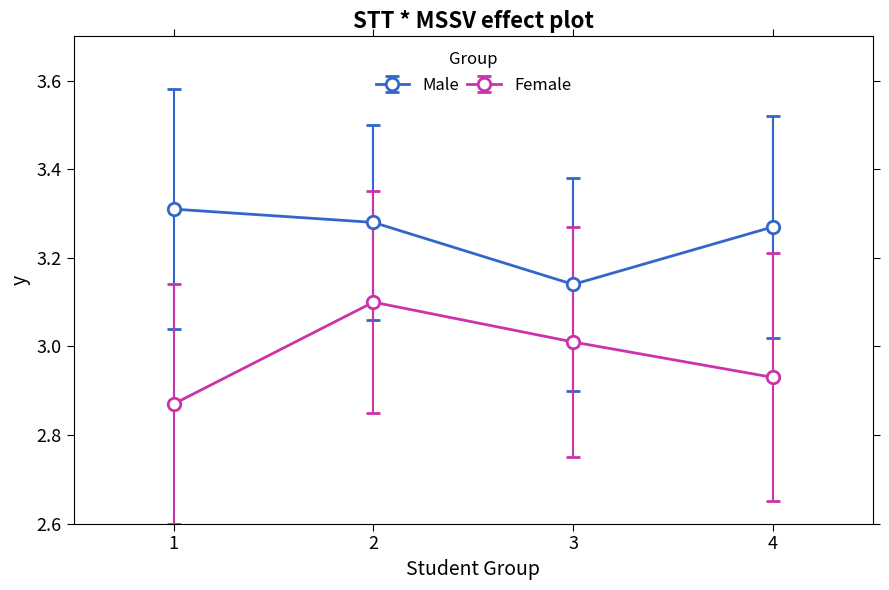

True or false: Male and Female cross at least once.

False